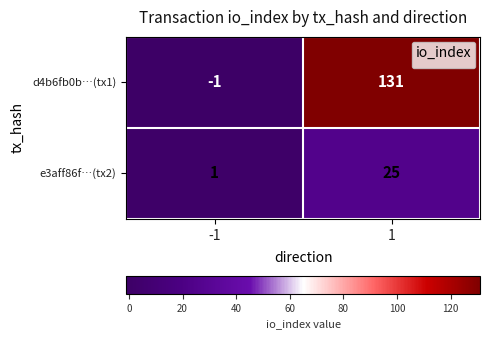

How many data points does each series have?

2